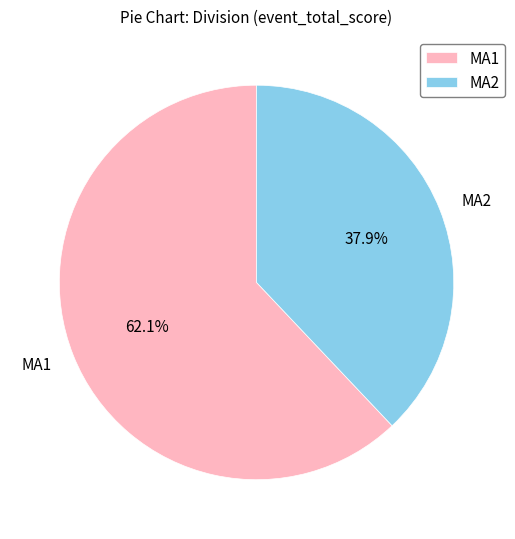

Rank the categories by value from lowest to highest.

MA2, MA1